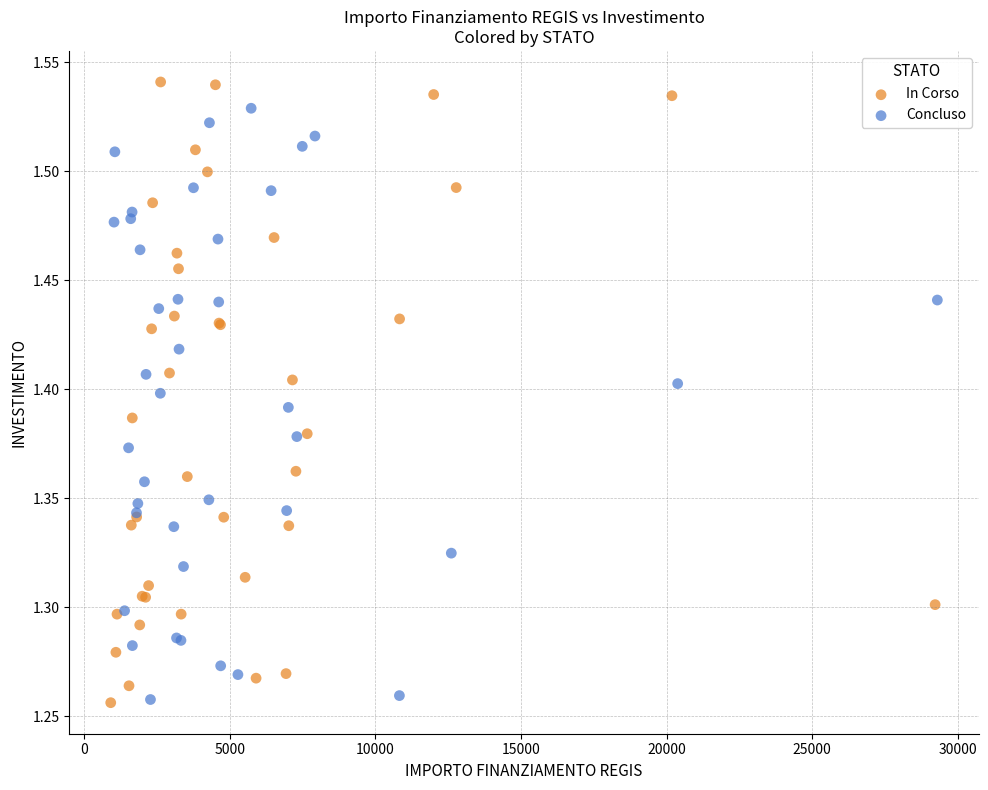

What are all the series names shown in the legend?

In Corso, Concluso